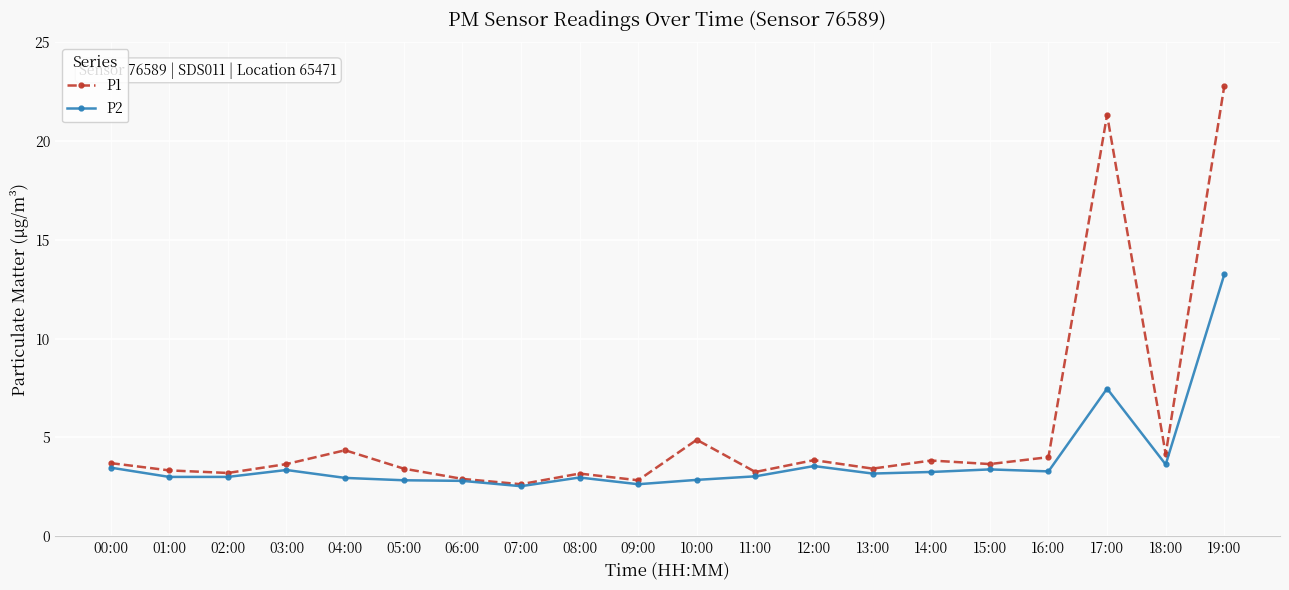

What is the difference between the highest and lowest values at 09:00?

0.2